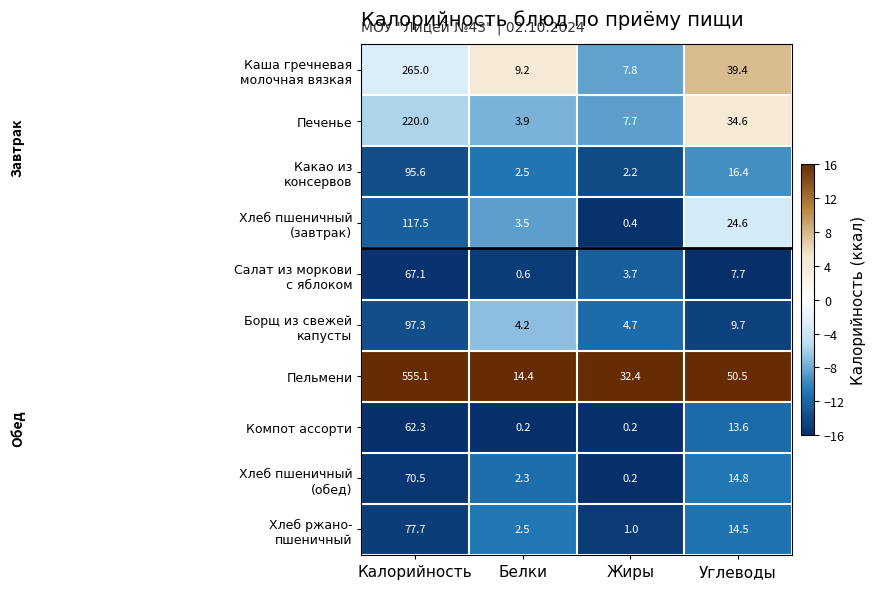

At which label is Пельмени closest to 284?

Углеводы